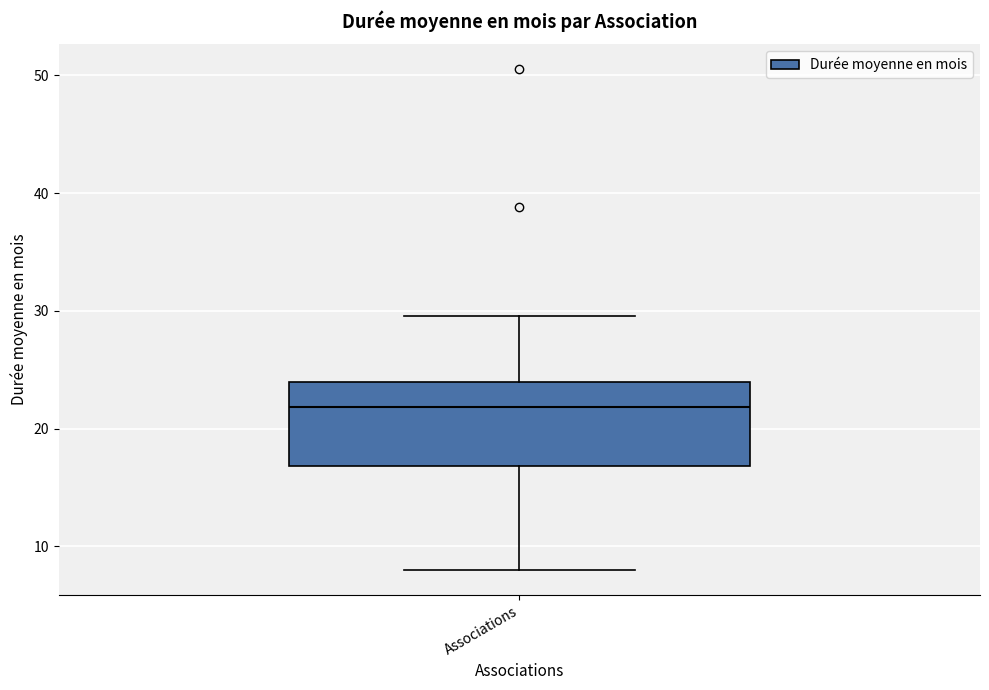

Read this box plot against the y-axis: the position of the median line, the range covered by the box, and the ends of both whiskers. The values are not printed on the chart, so give them approximately, as read against the axis.

median 22, box 17 to 24, whiskers 8 to 30